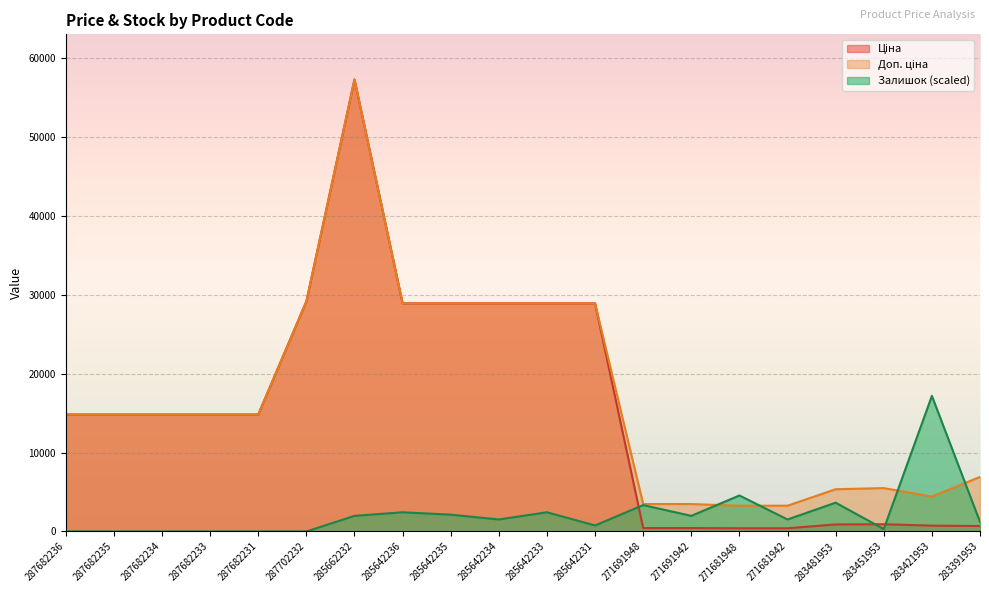

Which series ends up on top after the final intersection of Залишок and Доп. ціна?

Доп. ціна